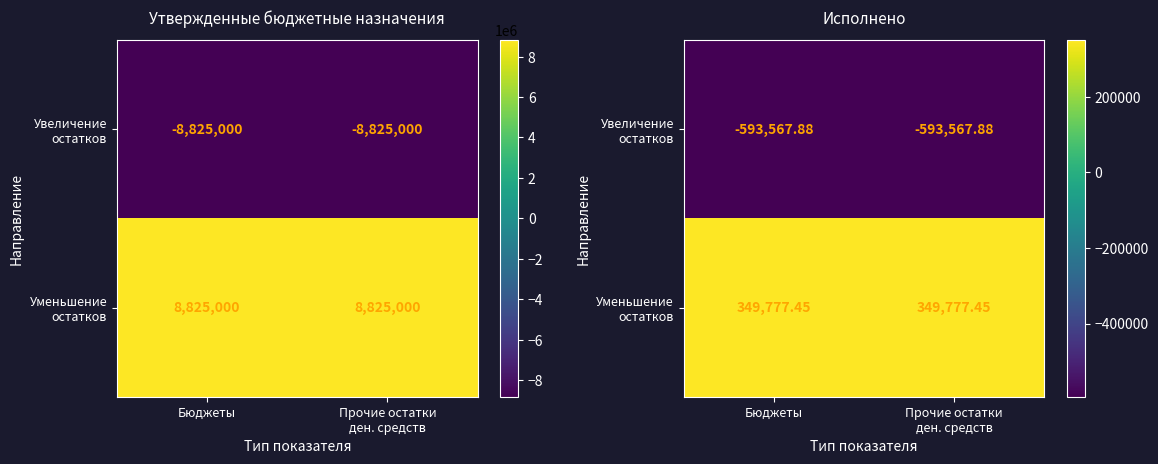

True or false: Увеличение остатков has a value of -1043806.3 at Прочие остатки ден. средств.

False